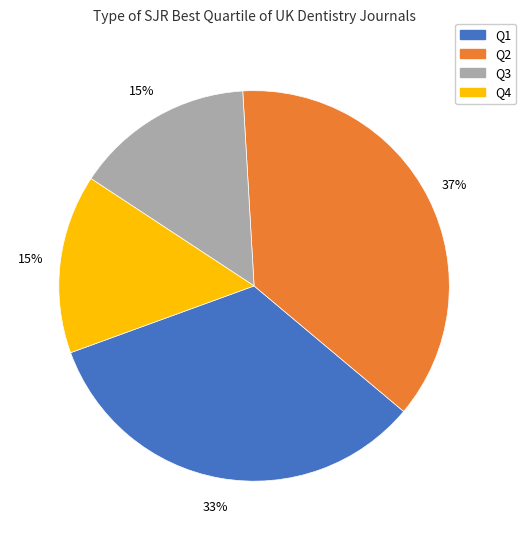

Which has a higher value, Q1 or Q3?

Q1